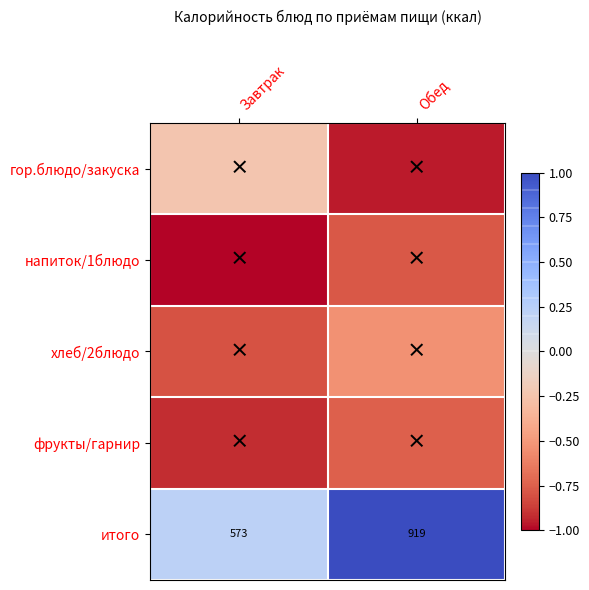

Where is итого nearest to the value 746?

Завтрак